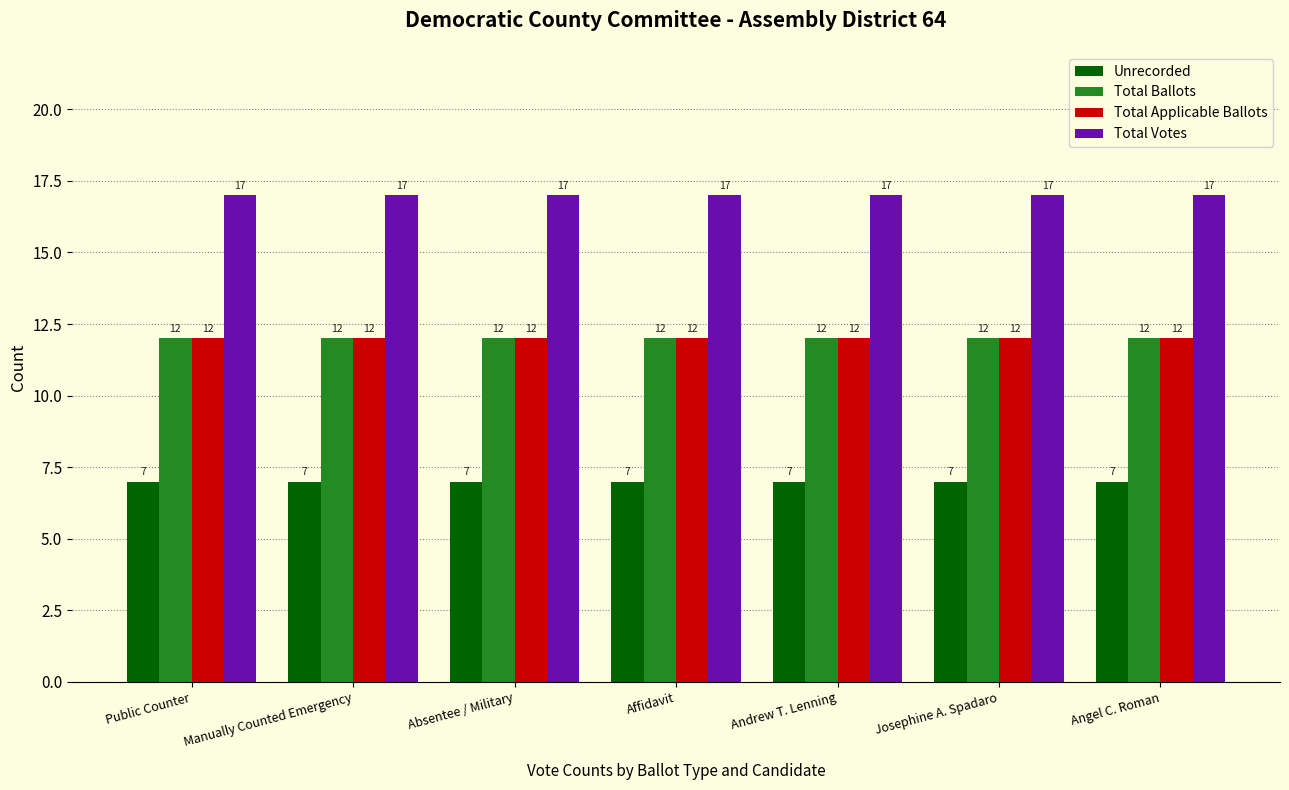

What is the minimum value for Unrecorded?

7